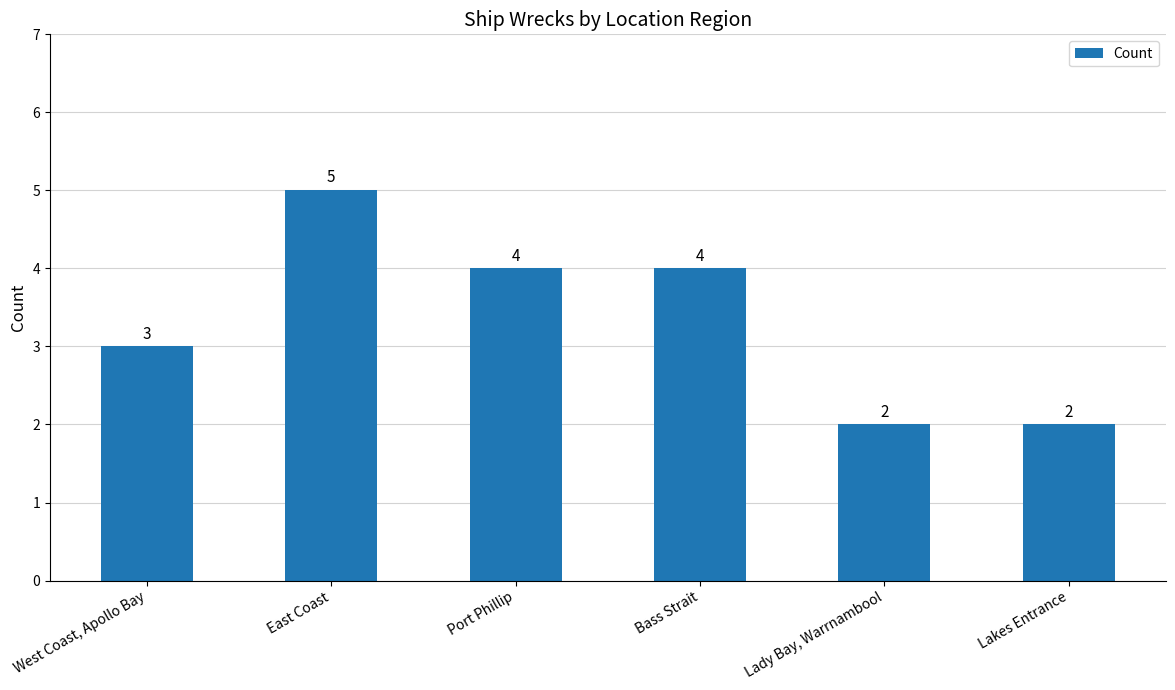

Reading right to left, extract all data points from this chart.

Lakes Entrance=2	Lady Bay, Warrnambool=2	Bass Strait=4	Port Phillip=4	East Coast=5	West Coast, Apollo Bay=3